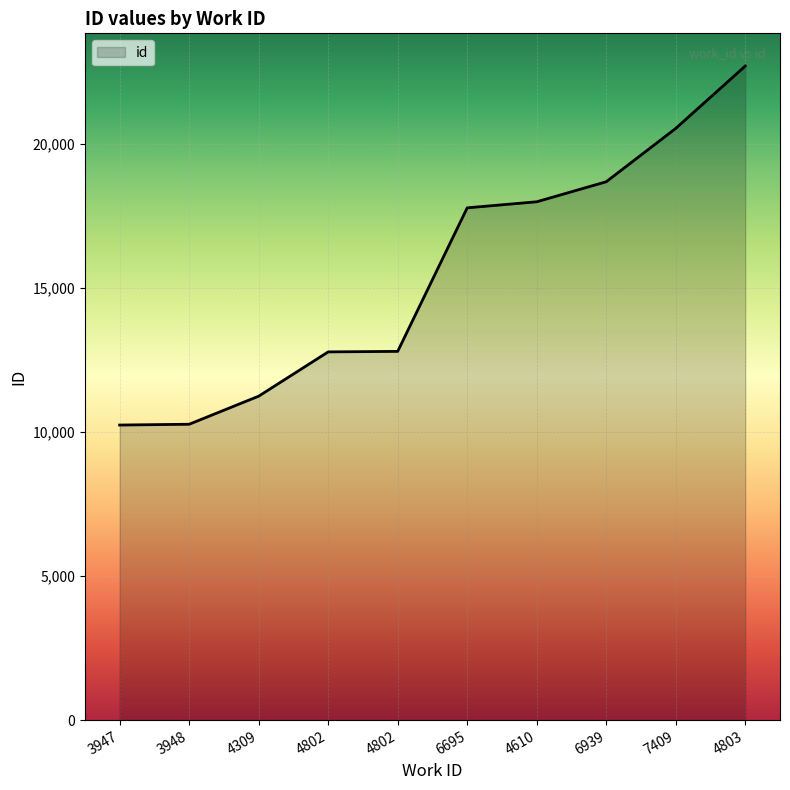

List the labels in order of value, largest first.

4803, 7409, 6939, 4610, 6695, 4802, 4802, 4309, 3948, 3947